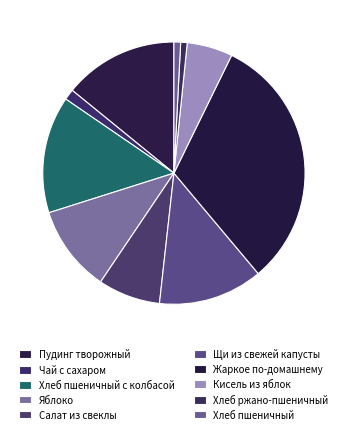

Which category has the smallest portion of the pie?

Хлеб ржано-пшеничный